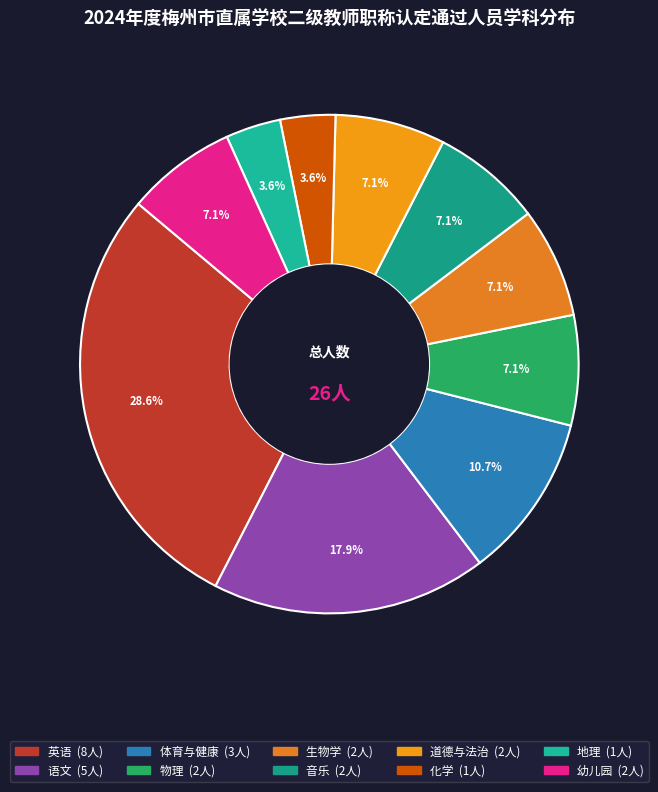

How many slices are in this pie chart?

10